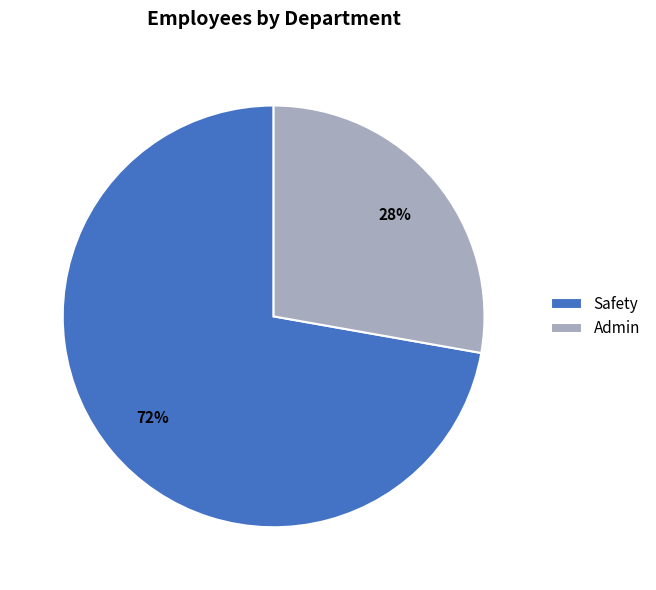

Does Admin account for over 50% of the chart?

No